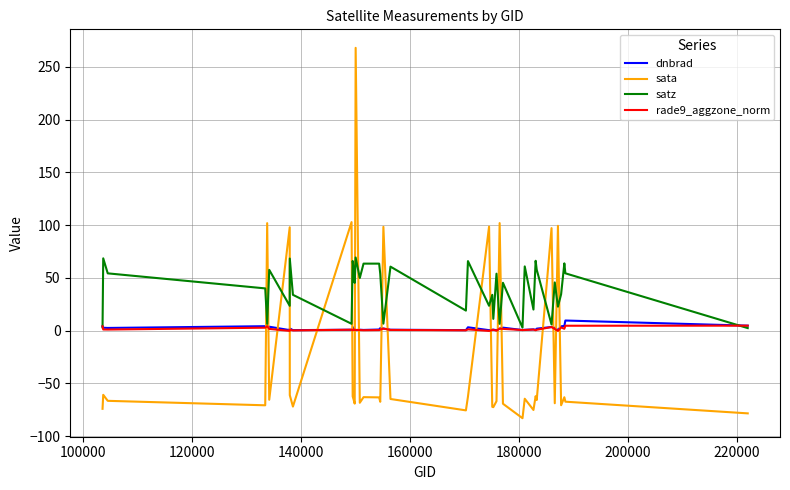

Which series has the widest spread of values?

sata